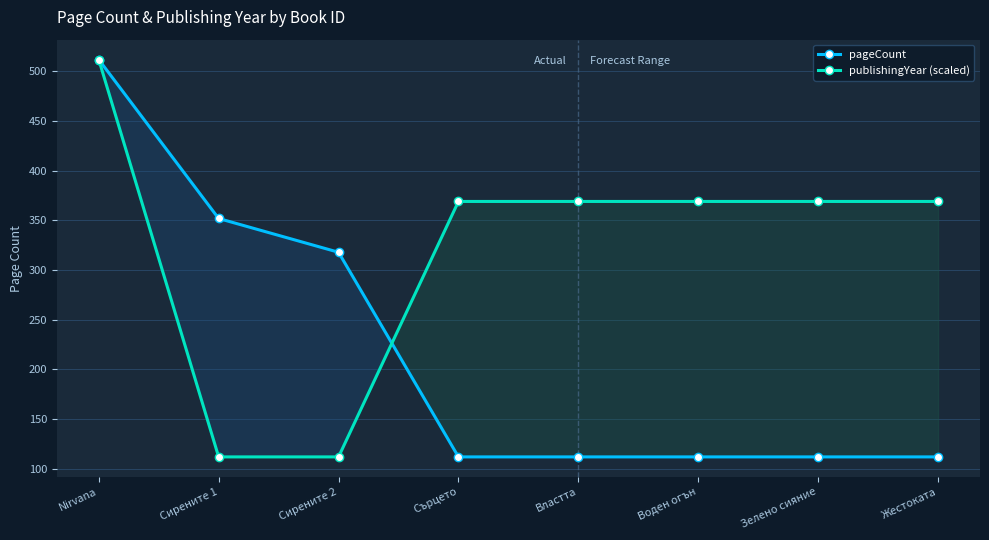

Does the chart have visible grid lines?

Yes